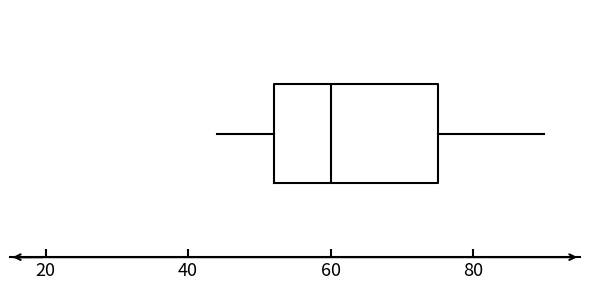

Where does the median line of the box sit on the x-axis? The values are not printed on the chart, so give them approximately, as read against the axis.

60